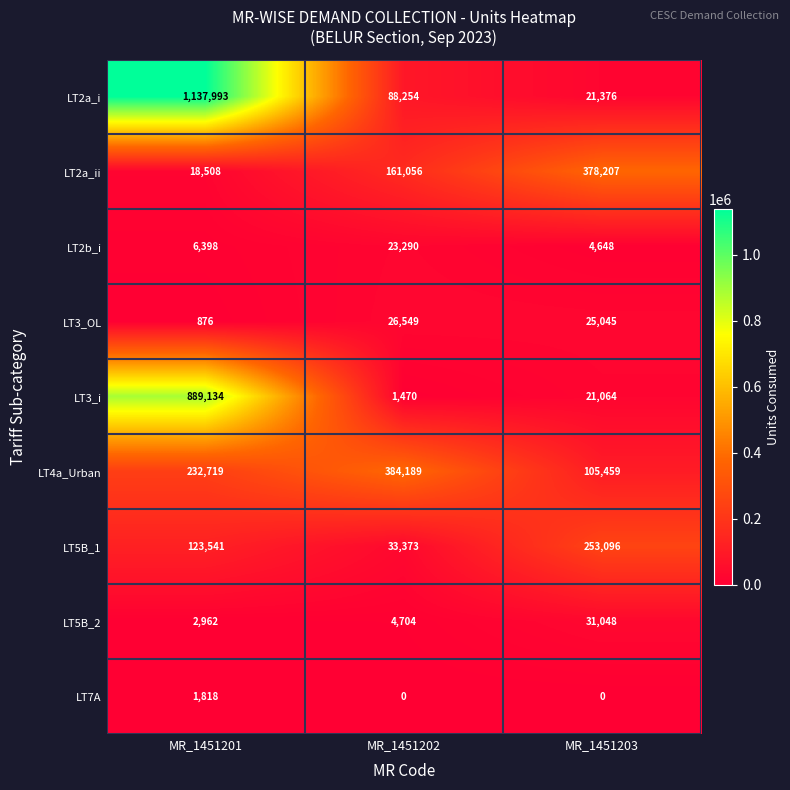

At which label does LT2a_i reach its peak?

MR_1451201